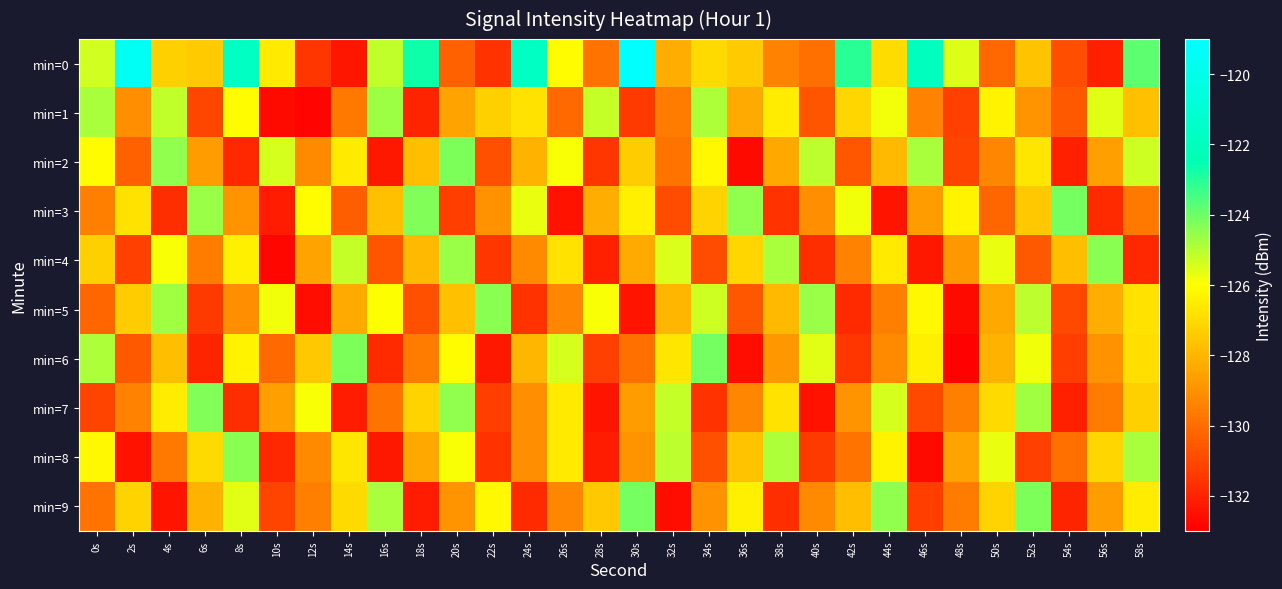

At which category is the sum across all series the highest?

58s